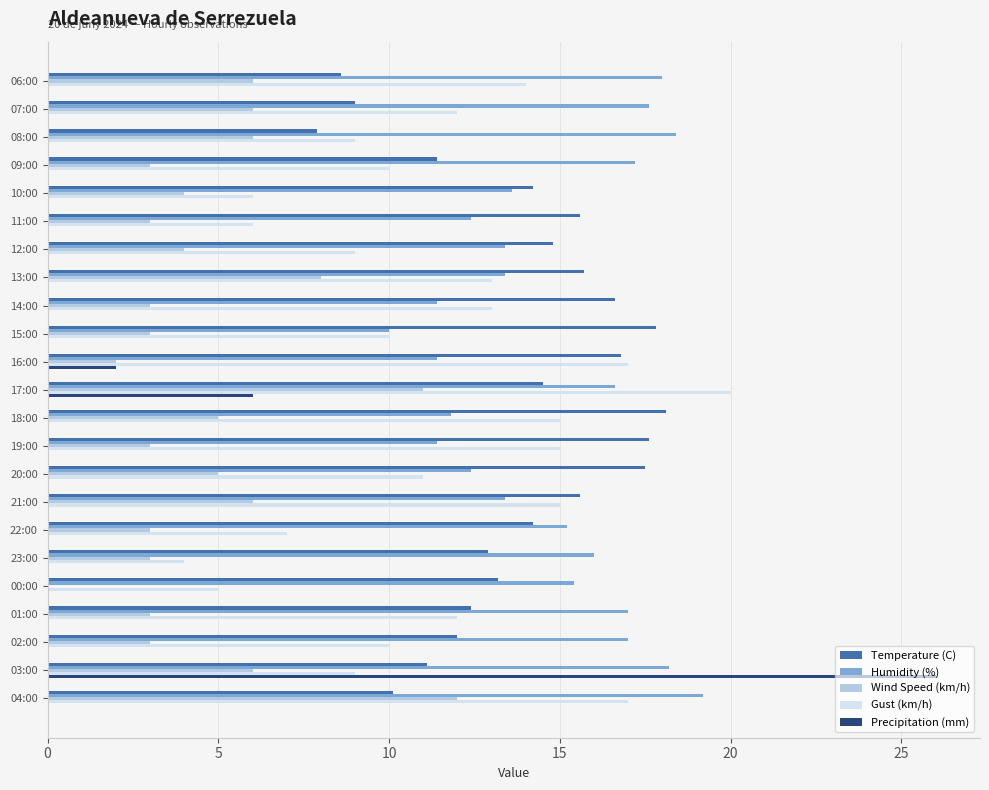

What is the sum of all Temperature (C) values?

317.6